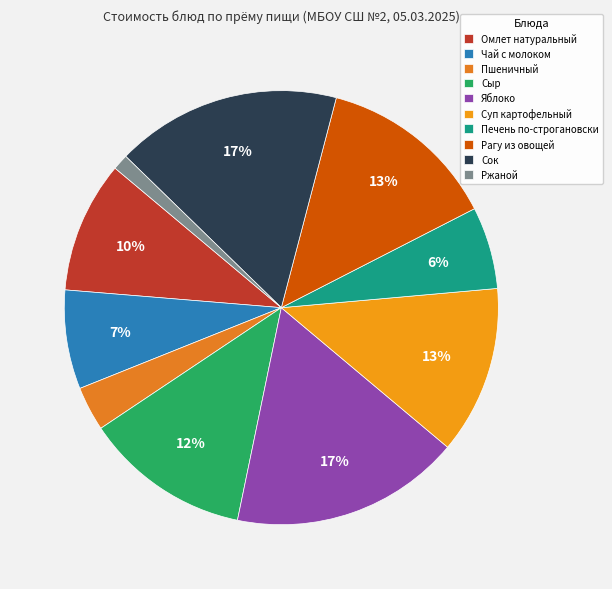

Count the number of slices in the pie.

10